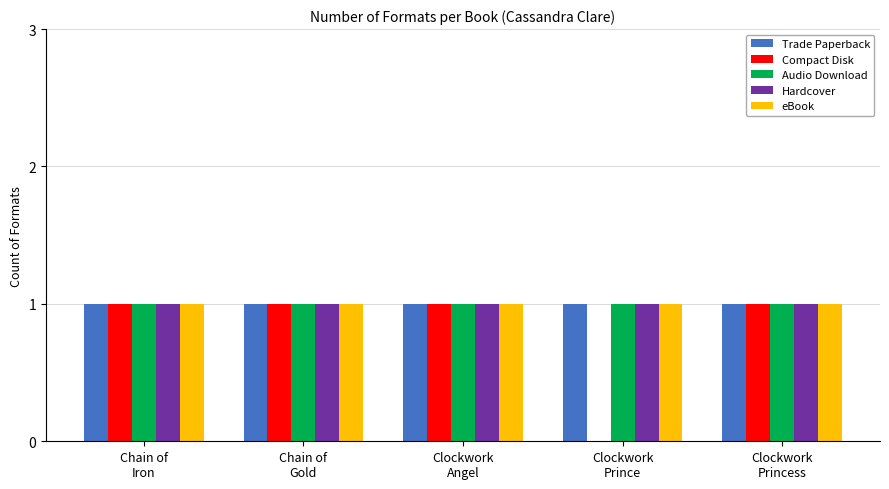

How many groups of bars are there?

5